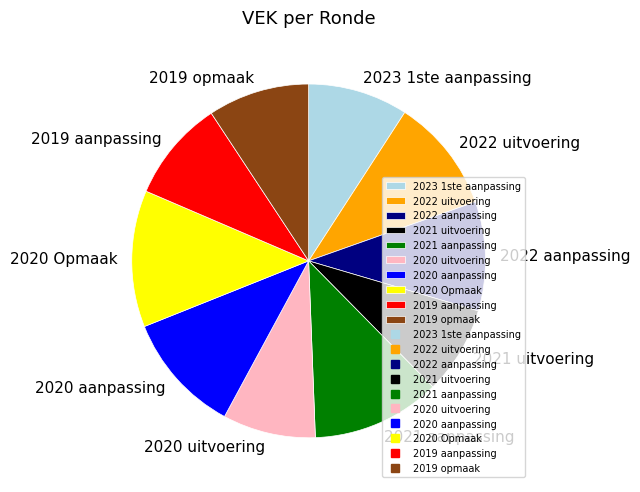

Which slice is the largest?

2020 Opmaak